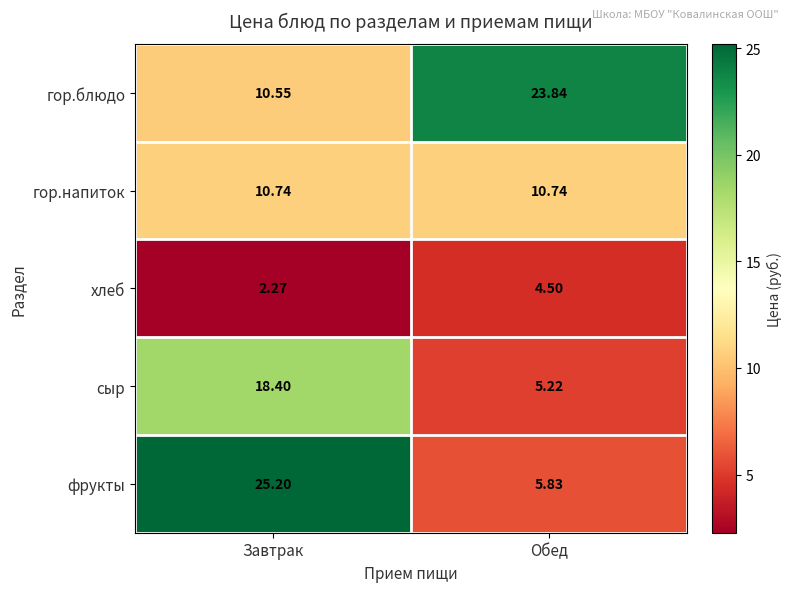

At which category is the sum across all series the highest?

Завтрак